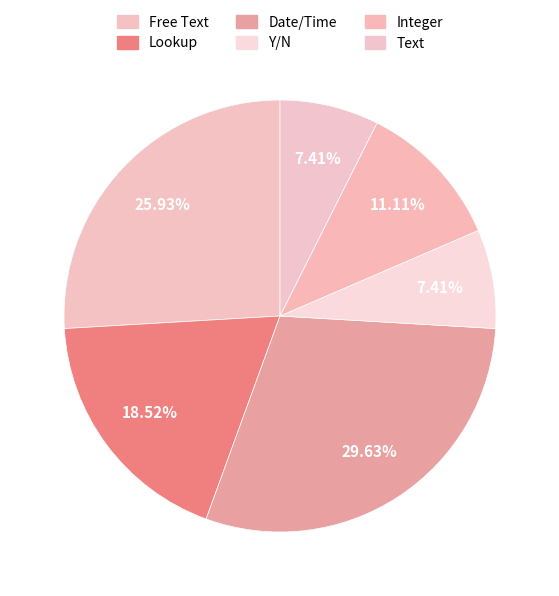

How much of the chart is everything except Free Text?

74.1%